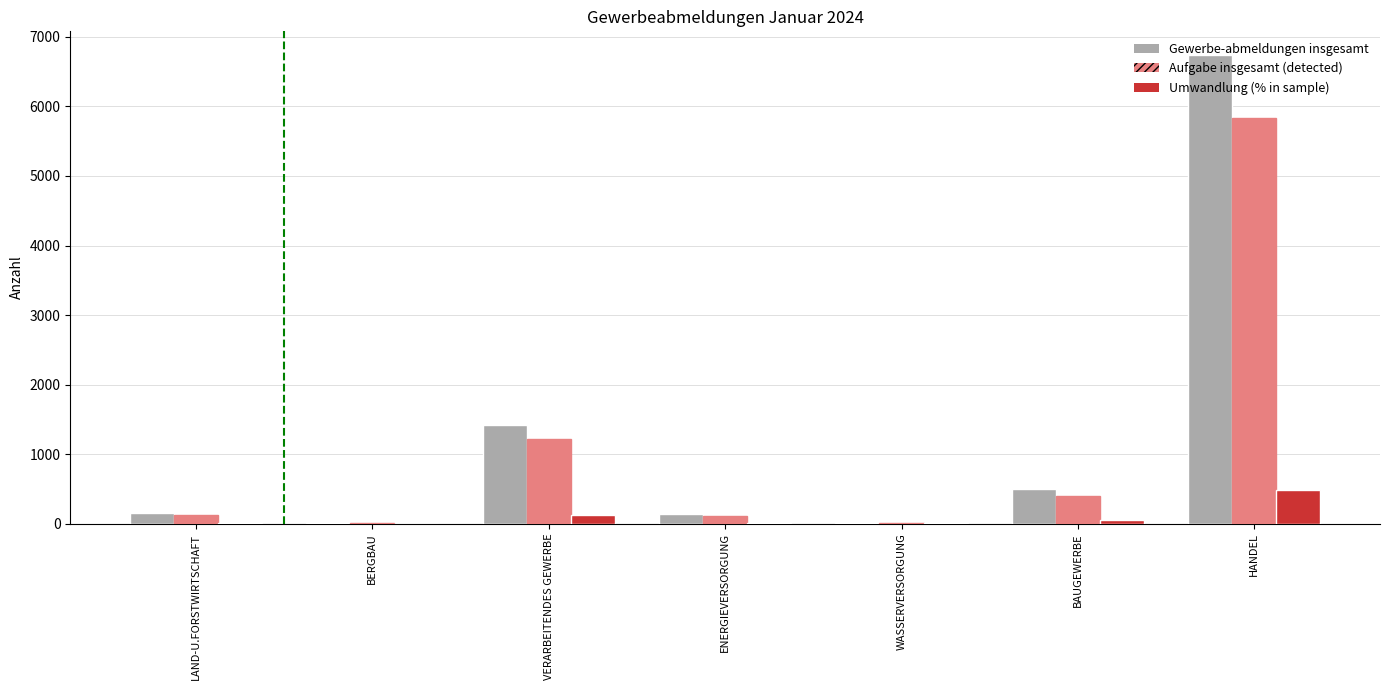

At which category is the sum across all series the highest?

HANDEL